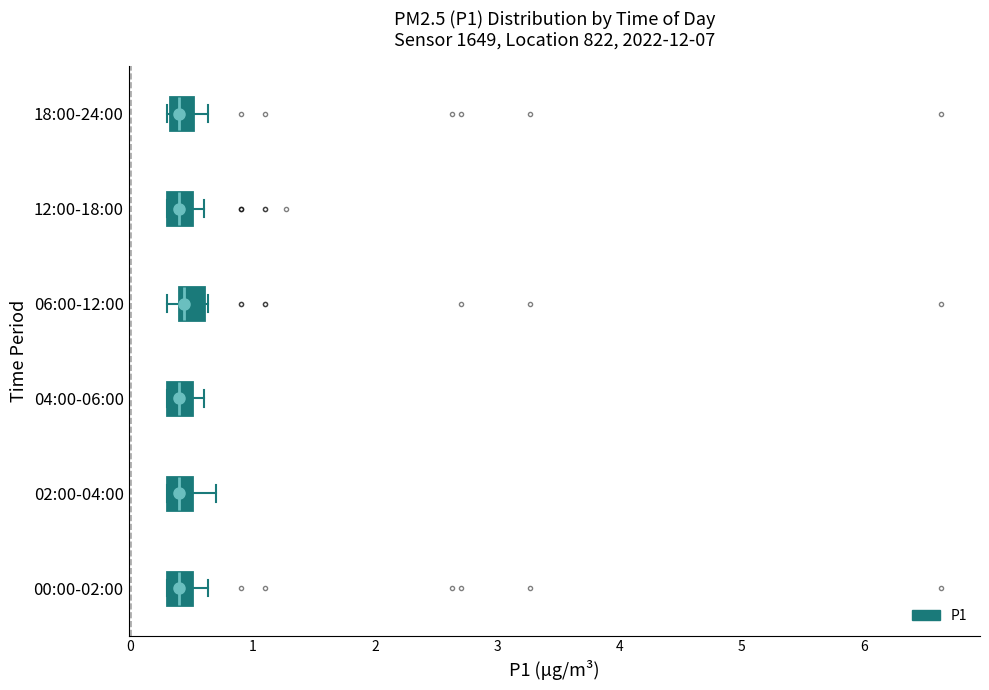

Reading bottom to top, transcribe this box plot: for each box, give where its median line is, the range the box spans, and where its two whiskers end, as read against the x-axis. The values are not printed on the chart, so give them approximately, as read against the axis.

00:00-02:00: median 0.4, box 0.3 to 0.5, whiskers 0.3 to 0.6
02:00-04:00: median 0.4, box 0.3 to 0.5, whiskers 0.3 to 0.7
04:00-06:00: median 0.4, box 0.3 to 0.5, whiskers 0.3 to 0.6
06:00-12:00: median 0.4 (just right of the box's left edge), box 0.4 to 0.6, whiskers 0.3 to 0.6 (just right of the box's right edge)
12:00-18:00: median 0.4, box 0.3 to 0.5, whiskers 0.3 to 0.6
18:00-24:00: median 0.4, box 0.3 to 0.5, whiskers 0.3 to 0.6